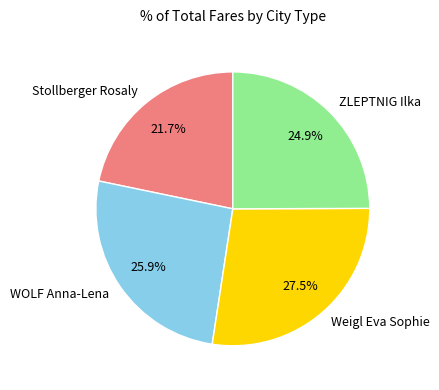

Count the number of slices in the pie.

4